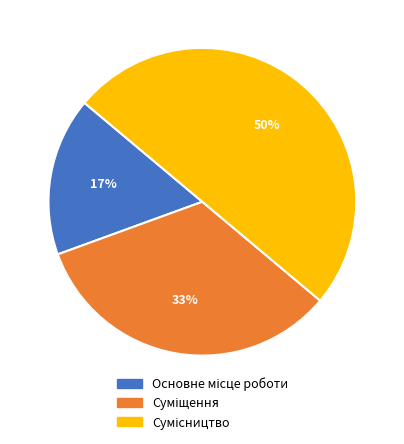

To the nearest percent, what is the average slice percentage?

33%